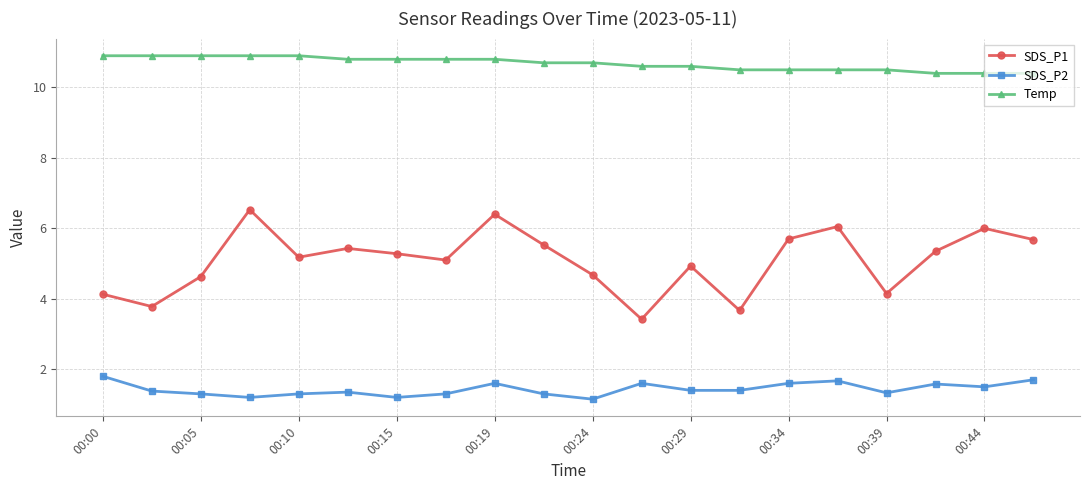

What is the difference between the maximum and minimum values in the Temp series?

0.5